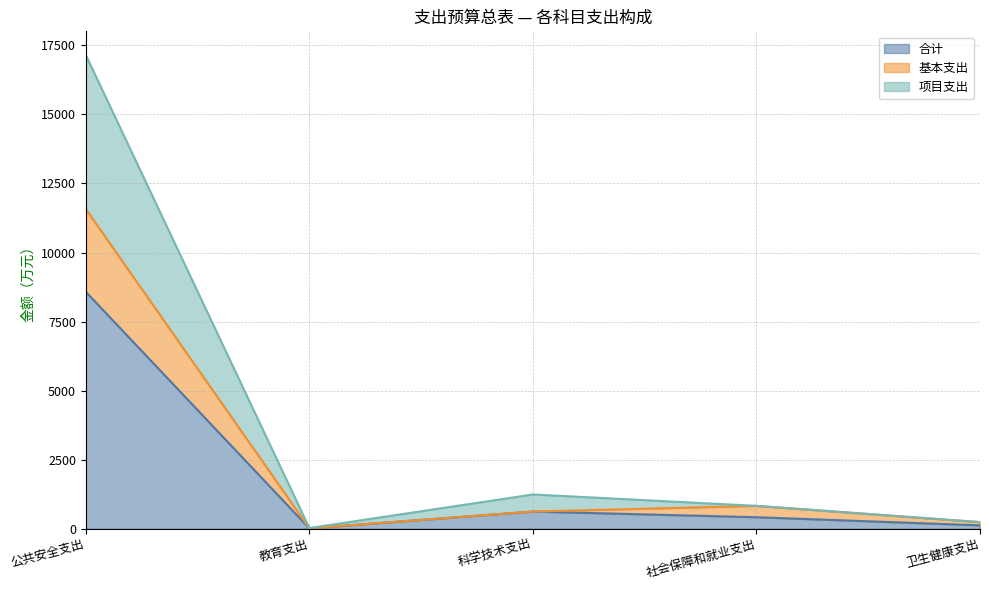

Between 卫生健康支出 and 公共安全支出, which is larger?

公共安全支出